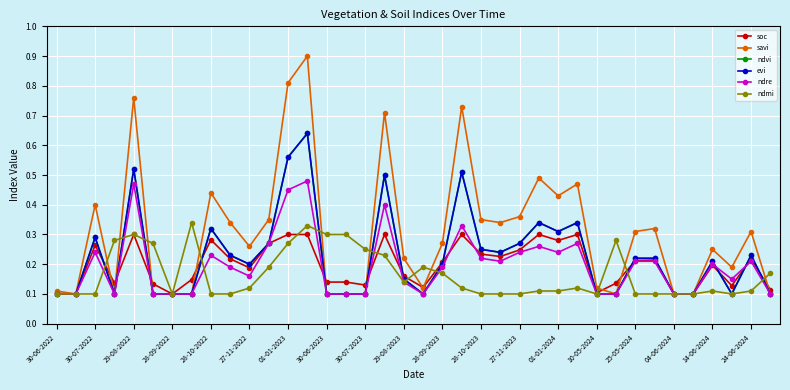

Does the chart have visible grid lines?

Yes